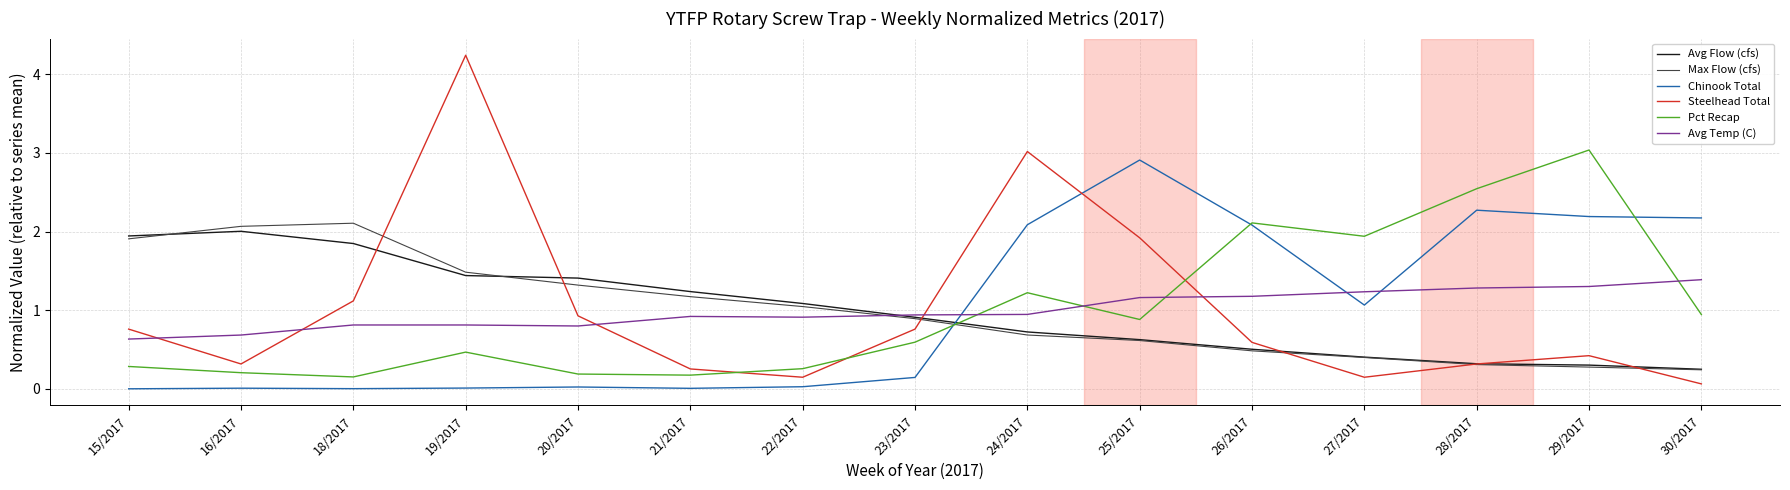

How many intersections are there between Avg Flow (cfs) and Pct Recap?

1